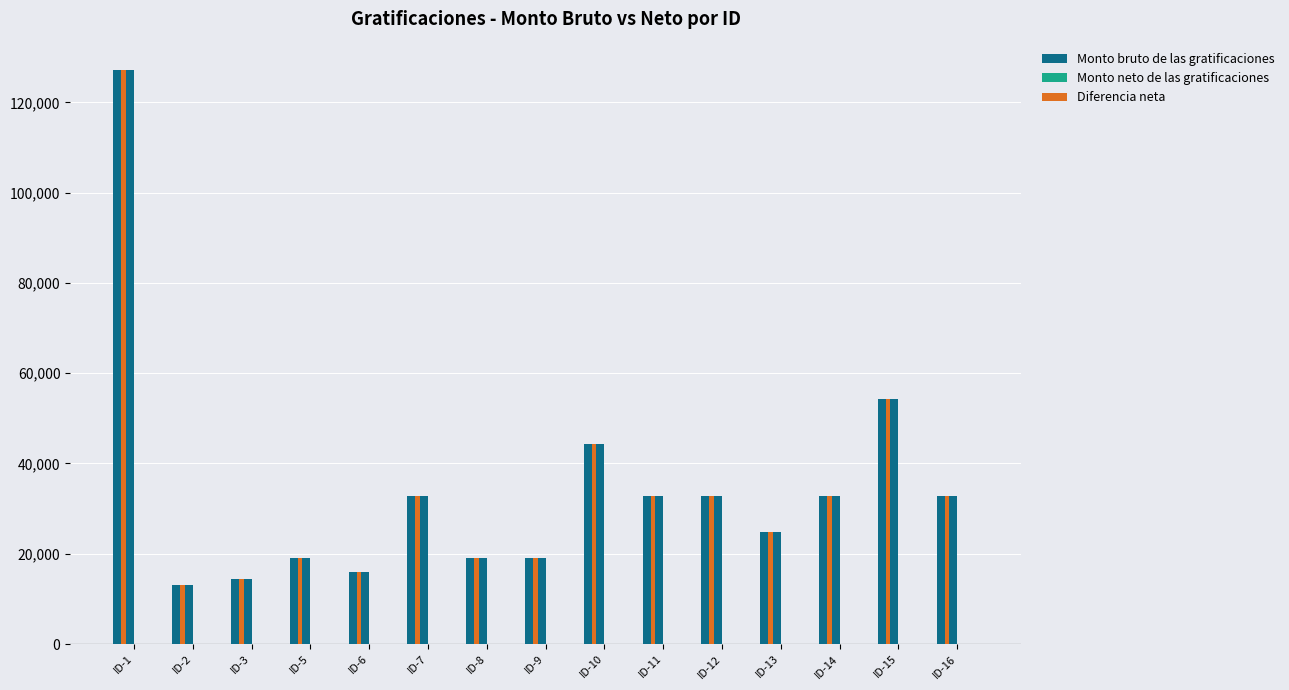

What is the spread (max minus min) of values at ID-12?

32896.0